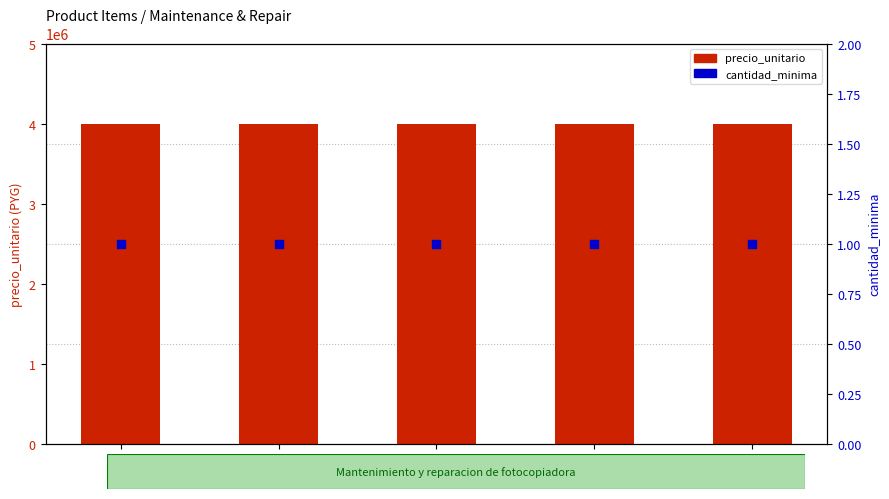

At how many categories does at least one series exceed 3135914?

5